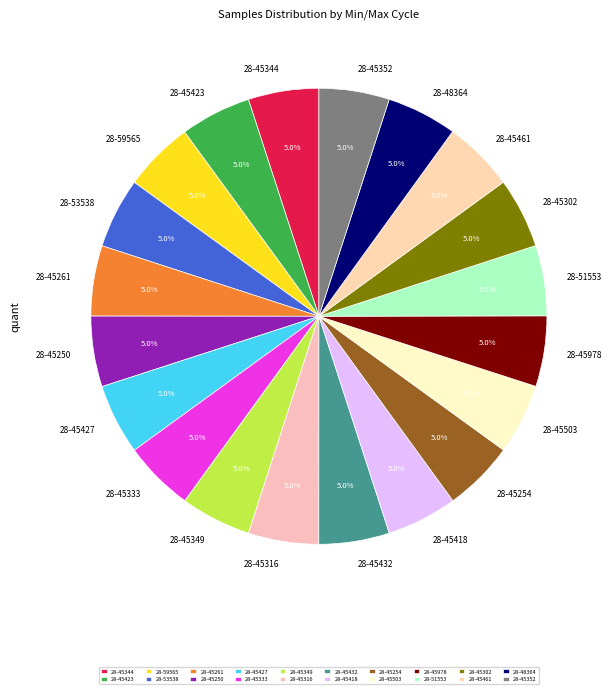

To the nearest percent, what is the combined percentage of 28-45978 and 28-45250?

10%